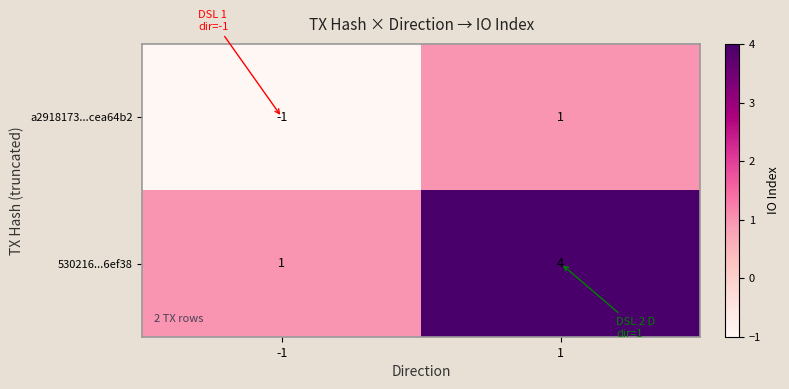

Which series has the largest total across all categories?

530216...6ef38